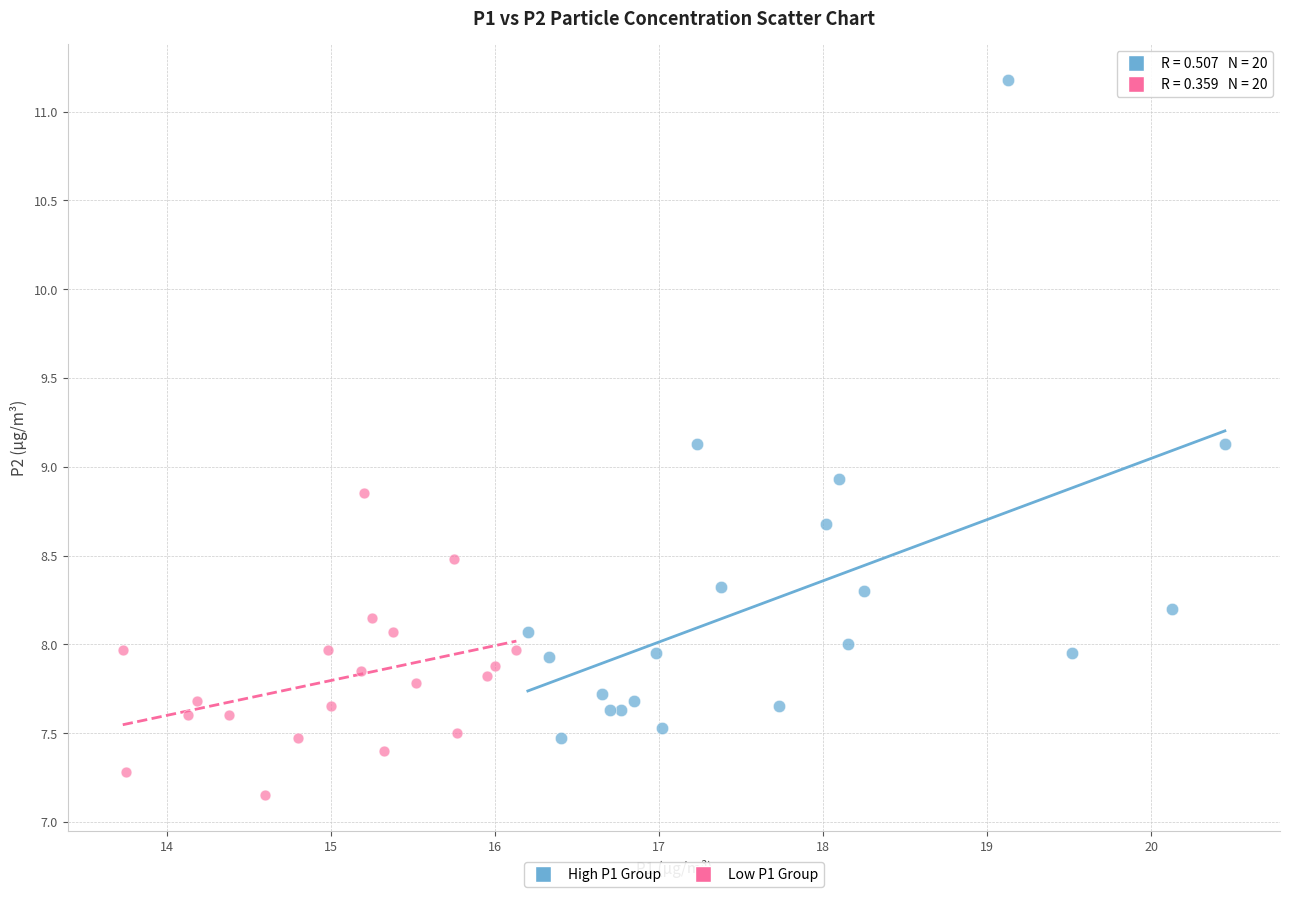

Which series reaches the maximum Y coordinate?

High P1 Group